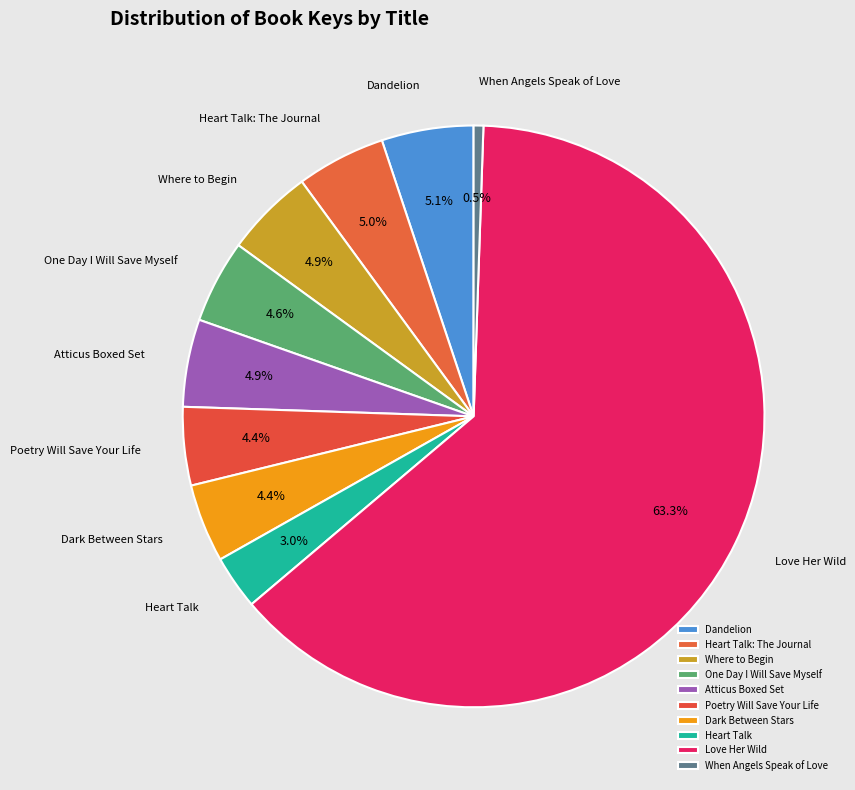

Is there any slice that represents more than half of the pie?

Yes